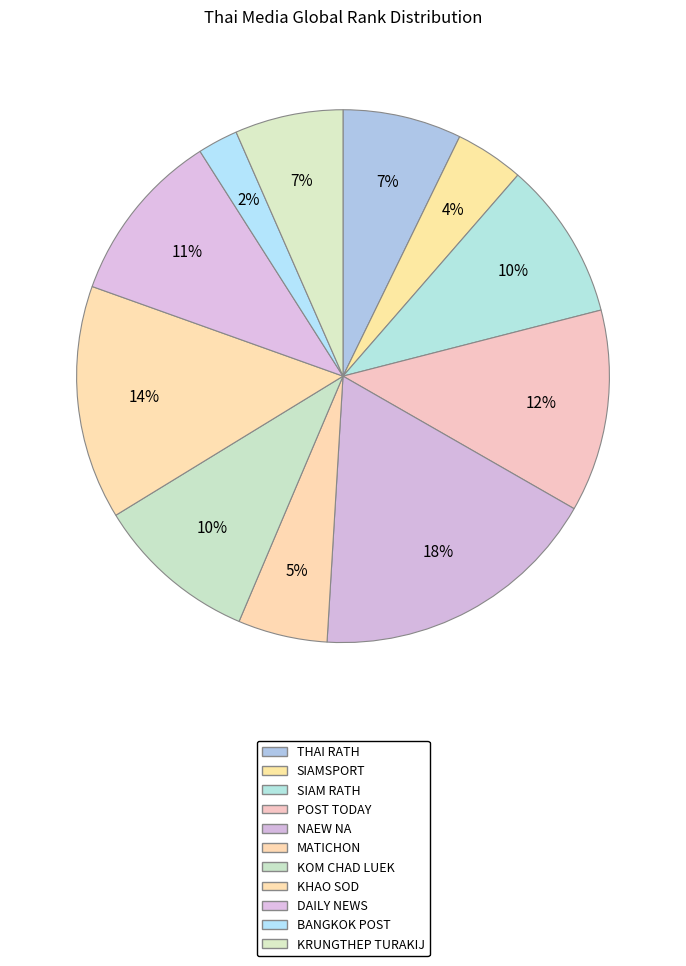

The KHAO SOD slice represents 4% of the pie. True or false?

False